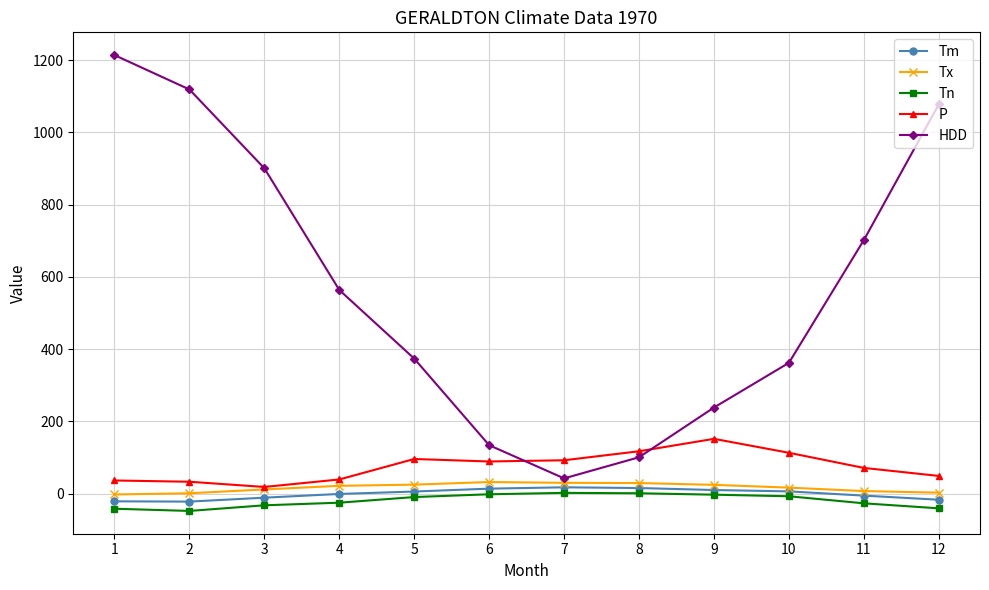

How many lines are shown in the chart?

5